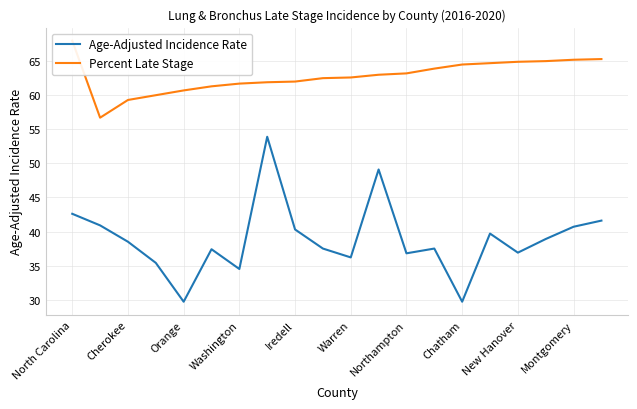

Which series has the largest range (max minus min)?

Age-Adjusted Incidence Rate